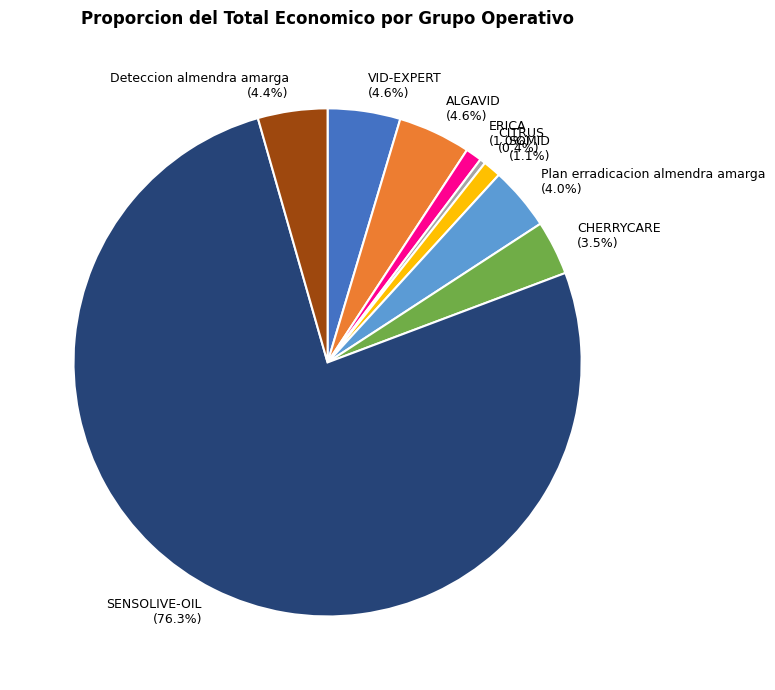

To the nearest percent, what is the average slice percentage?

11%